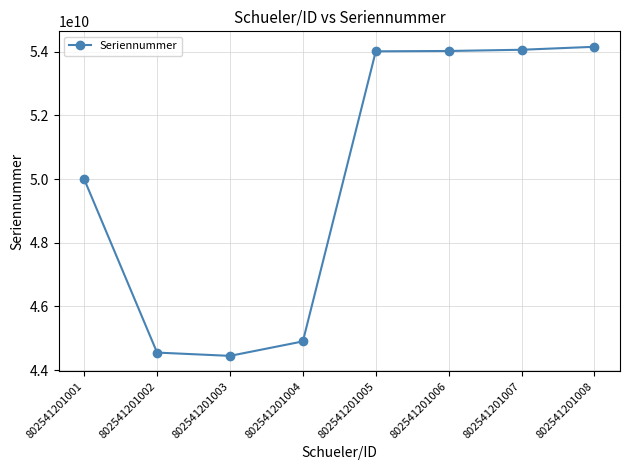

What is the difference between the second highest and minimum values?

9614300000